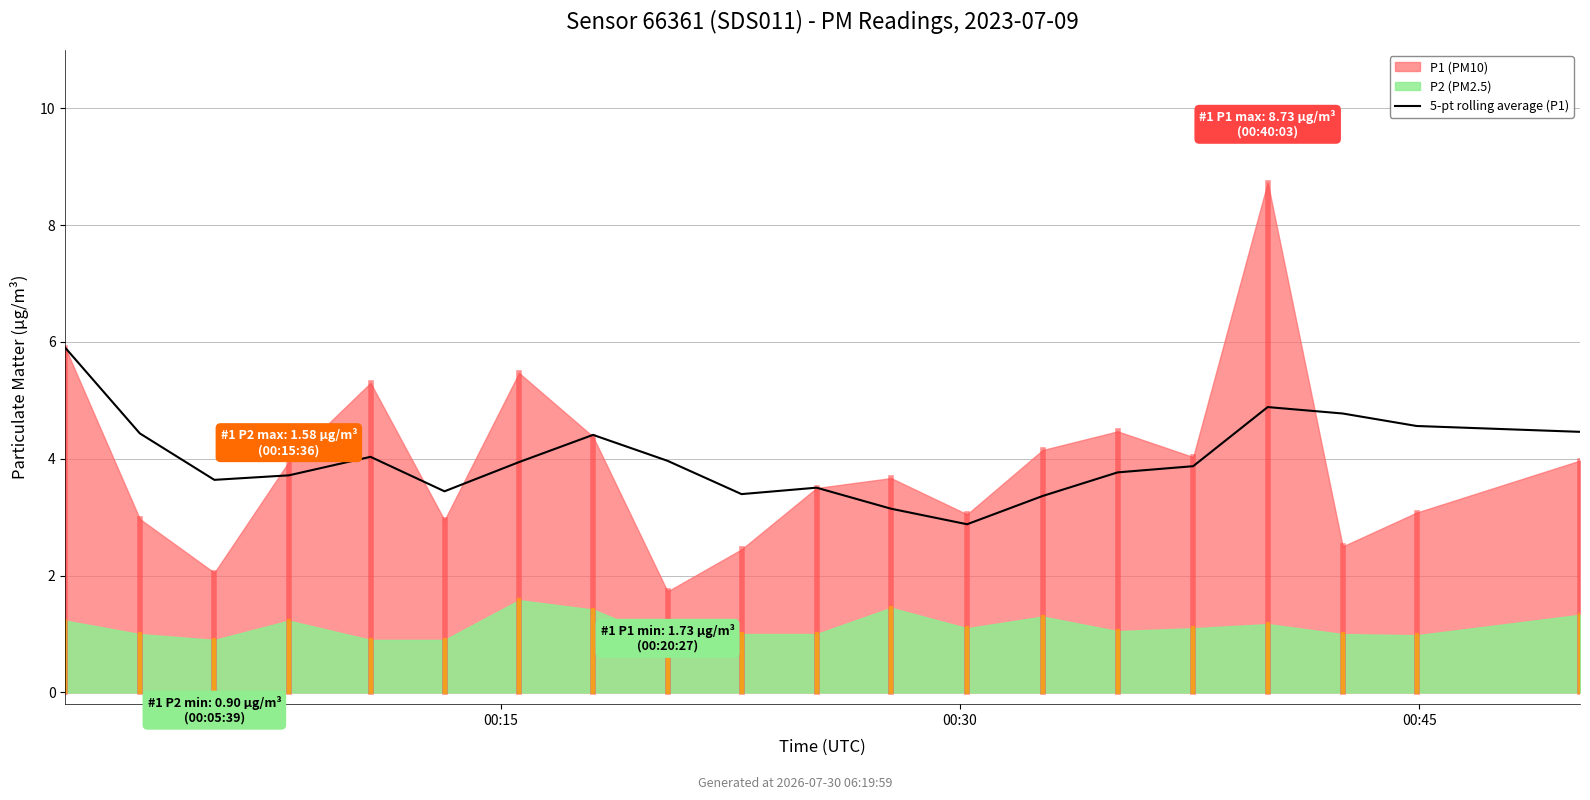

How many lines are shown in the chart?

1